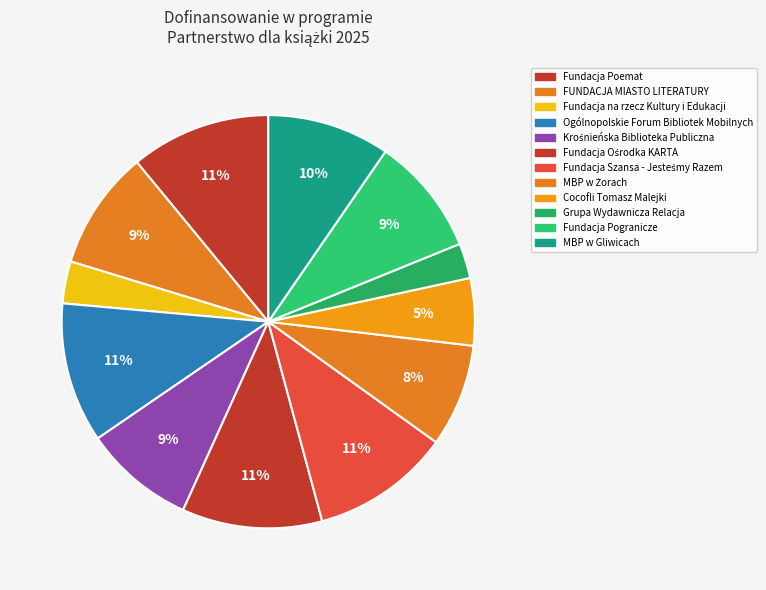

Approximately how many times larger is the value at Ogólnopolskie Forum Bibliotek Mobilnych compared to Fundacja na rzecz Kultury i Edukacji?

3.3